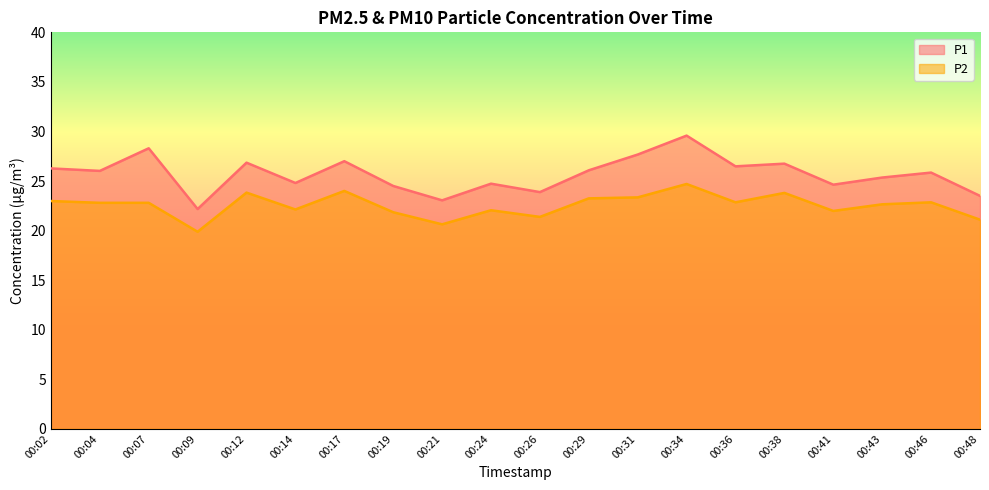

At which label is P1 closest to 25?

00:14